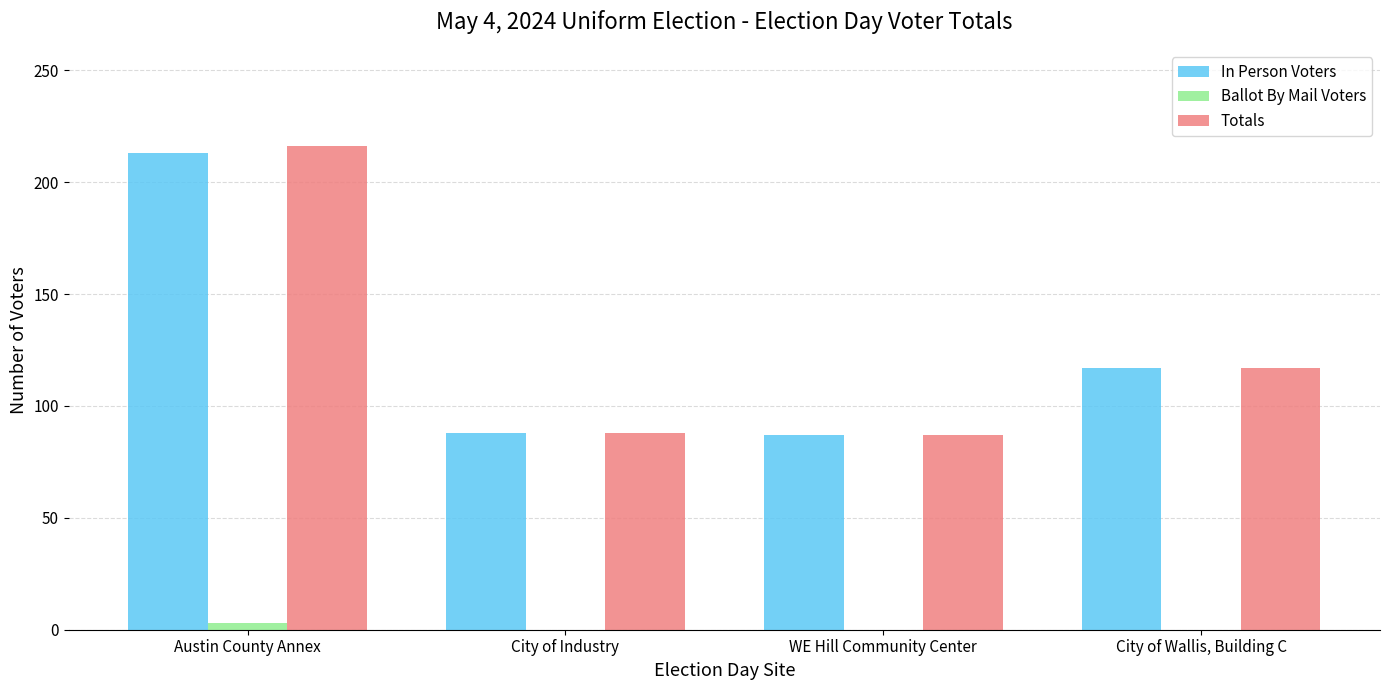

What is the sum of all Ballot By Mail Voters values?

3